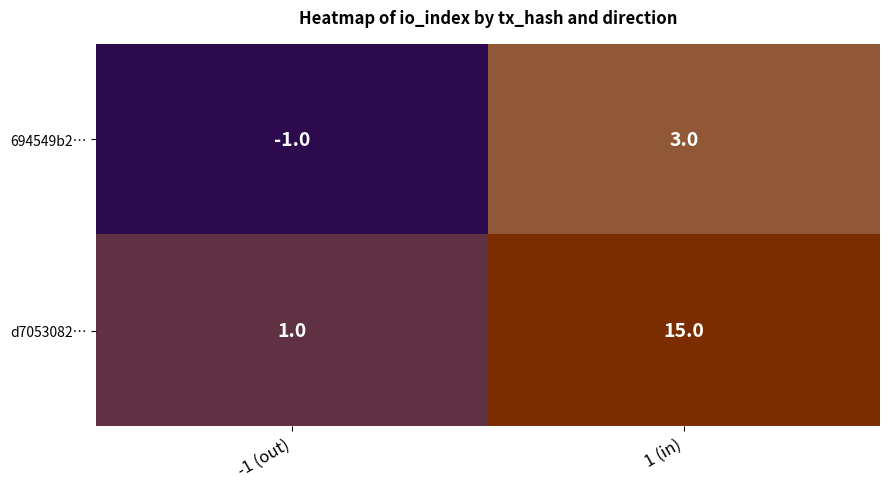

Count the number of data series in this chart.

2